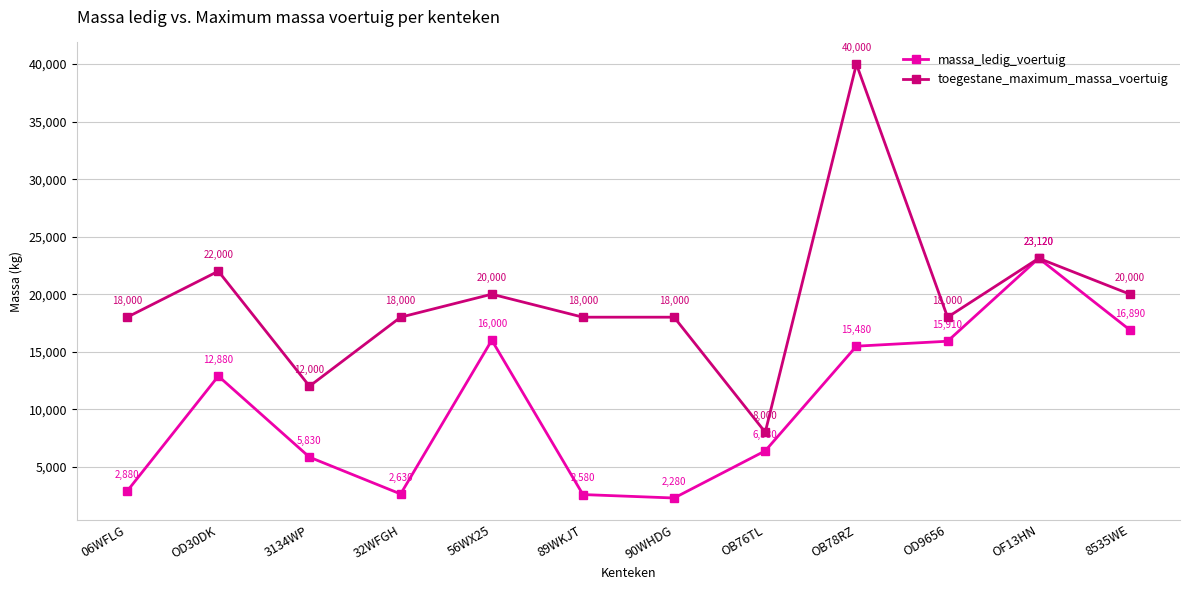

The massa_ledig_voertuig series shows 3936 at 89WKJT. True or false?

False